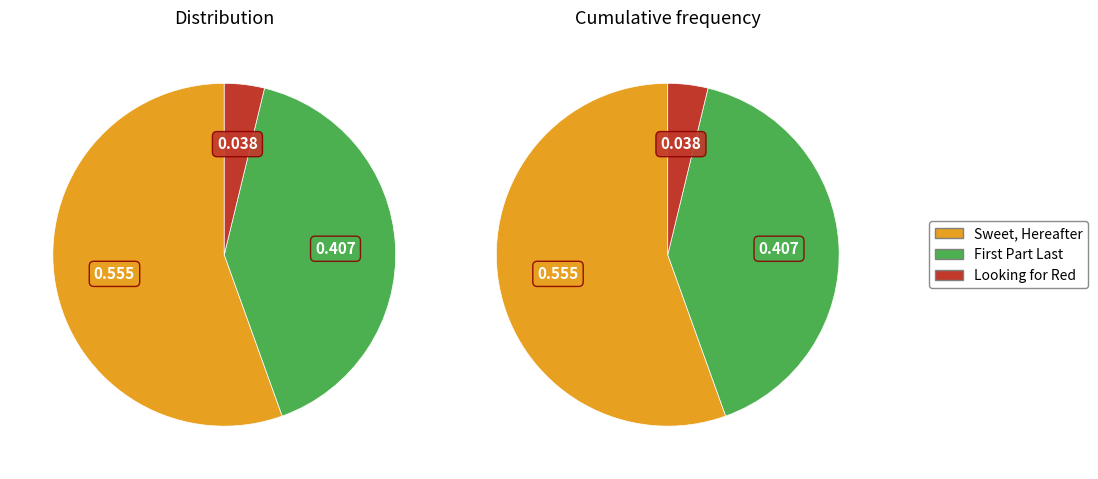

Rank the categories by value from lowest to highest.

Looking for Red, First Part Last, Sweet, Hereafter